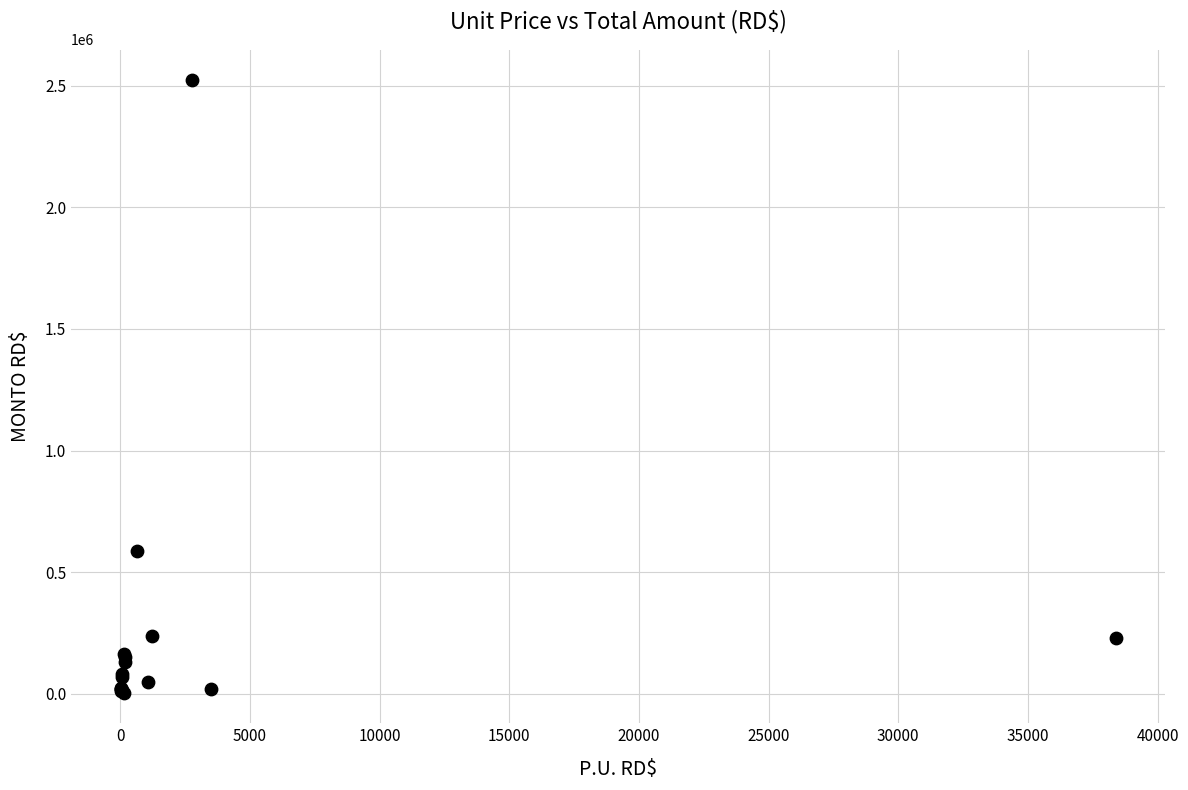

What Y value in the scatter plot is closest to 1264098?

586068.5